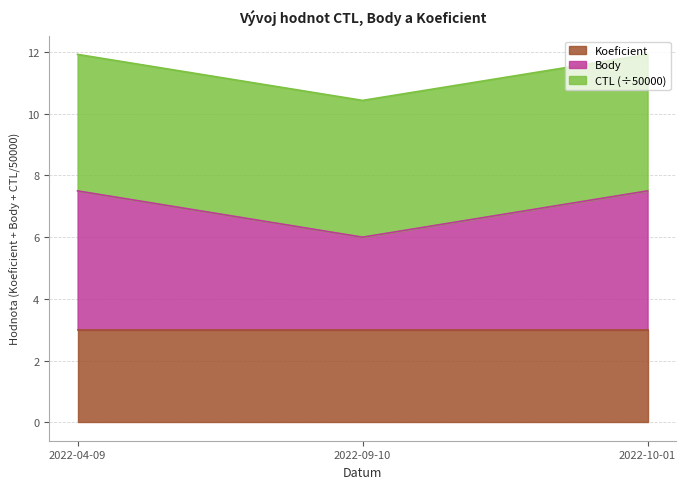

What is the maximum value for Koeficient?

3.0